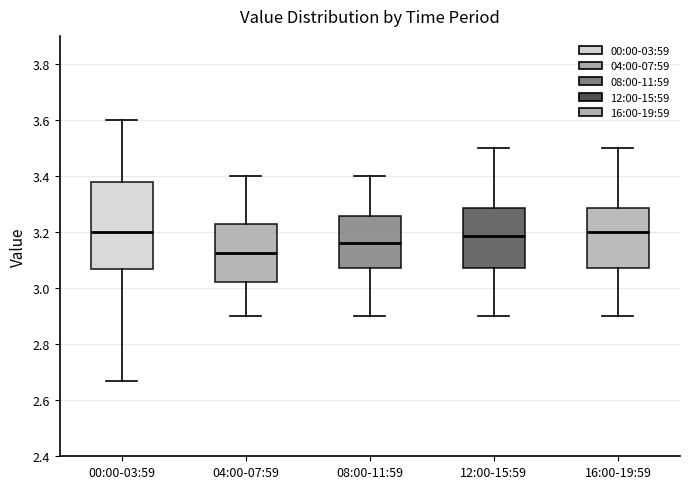

Reading left to right, read every box against the y-axis: the position of its median line, the range the box covers, and the ends of its whiskers. The values are not printed on the chart, so give them approximately, as read against the axis.

00:00-03:59: median 3.20, box 3.06 to 3.38, whiskers 2.68 to 3.60
04:00-07:59: median 3.12, box 3.02 to 3.22, whiskers 2.90 to 3.40
08:00-11:59: median 3.16, box 3.08 to 3.26, whiskers 2.90 to 3.40
12:00-15:59: median 3.18, box 3.08 to 3.28, whiskers 2.90 to 3.50
16:00-19:59: median 3.20, box 3.08 to 3.28, whiskers 2.90 to 3.50